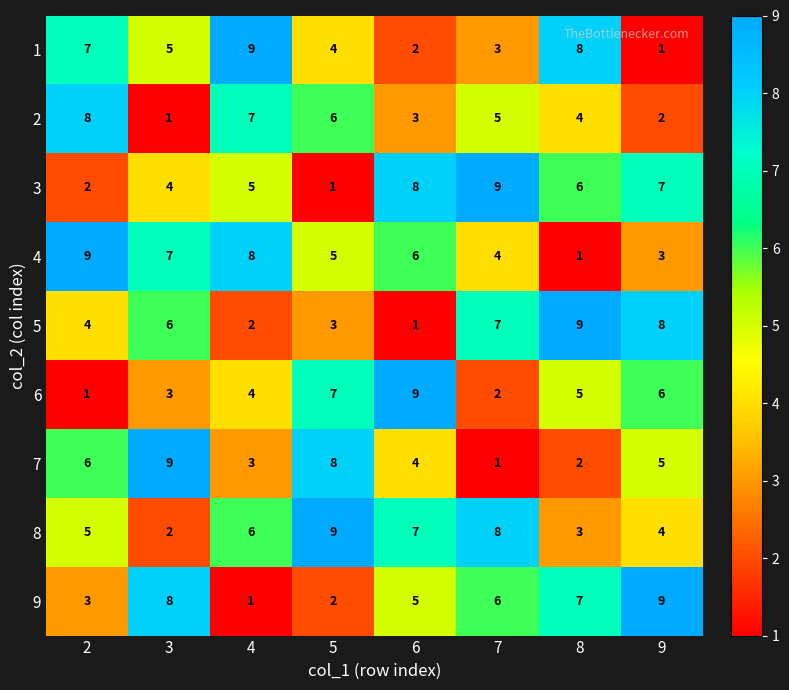

At how many categories does at least one series exceed 1?

8